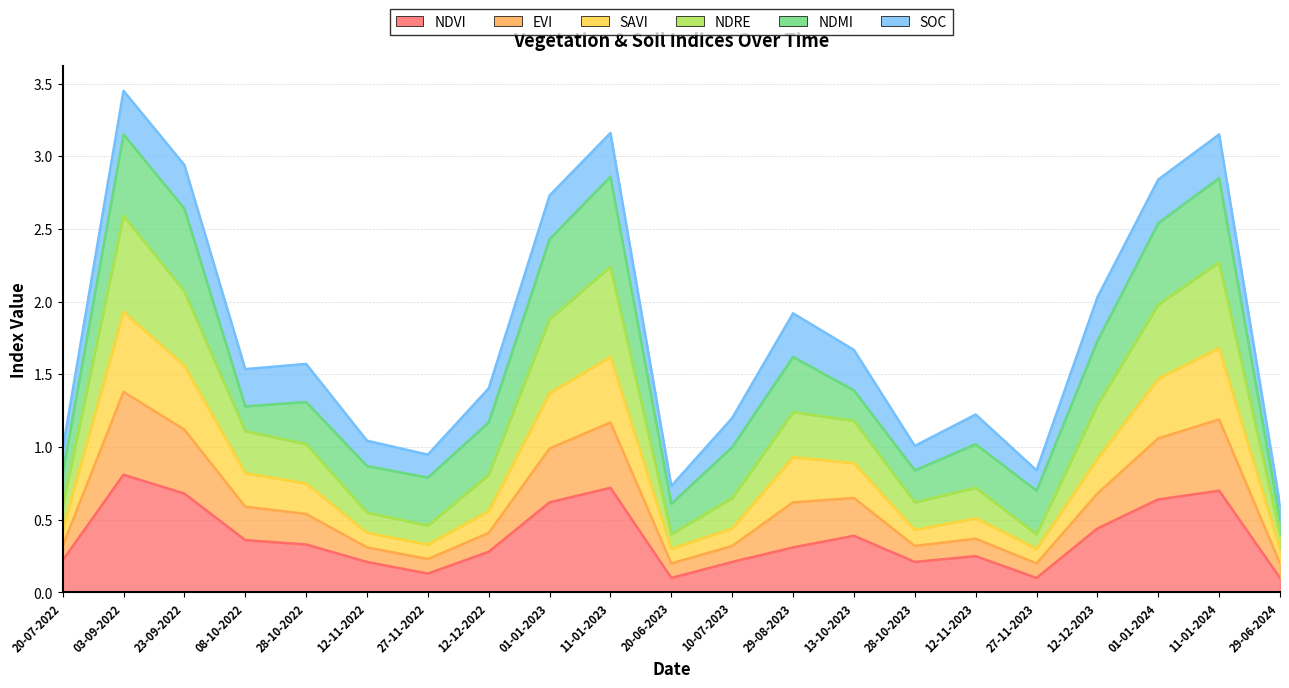

What is the greatest value displayed?

3.4